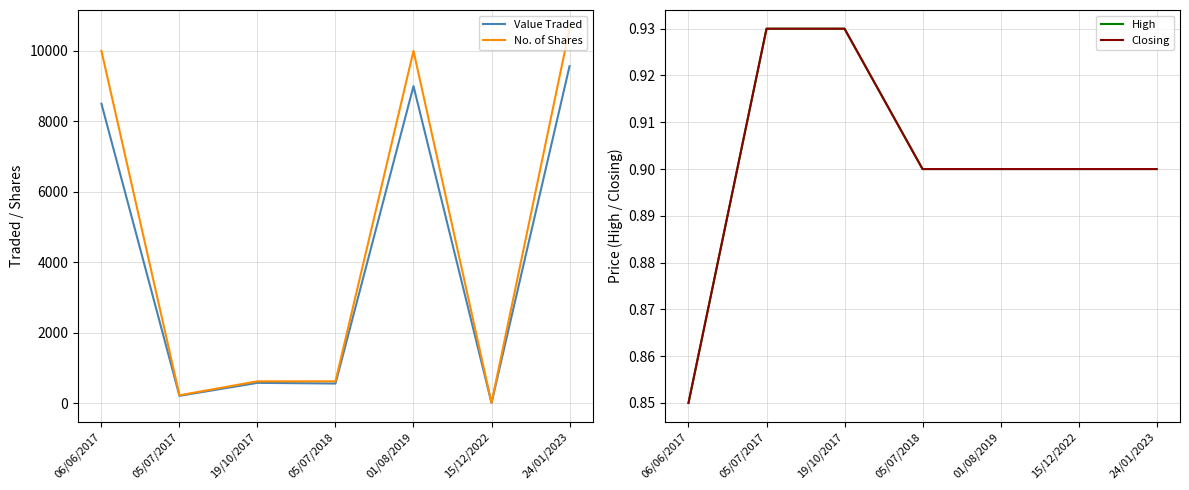

True or false: Closing has more than 0 interior local peaks.

False